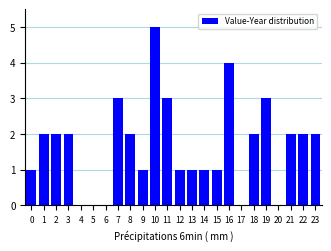

Reading left to right, transcribe all the data shown in this chart.

0=1	1=2	2=2	3=2	4=0	5=0	6=0	7=3	8=2	9=1	10=5	11=3	12=1	13=1	14=1	15=1	16=4	17=0	18=2	19=3	20=0	21=2	22=2	23=2